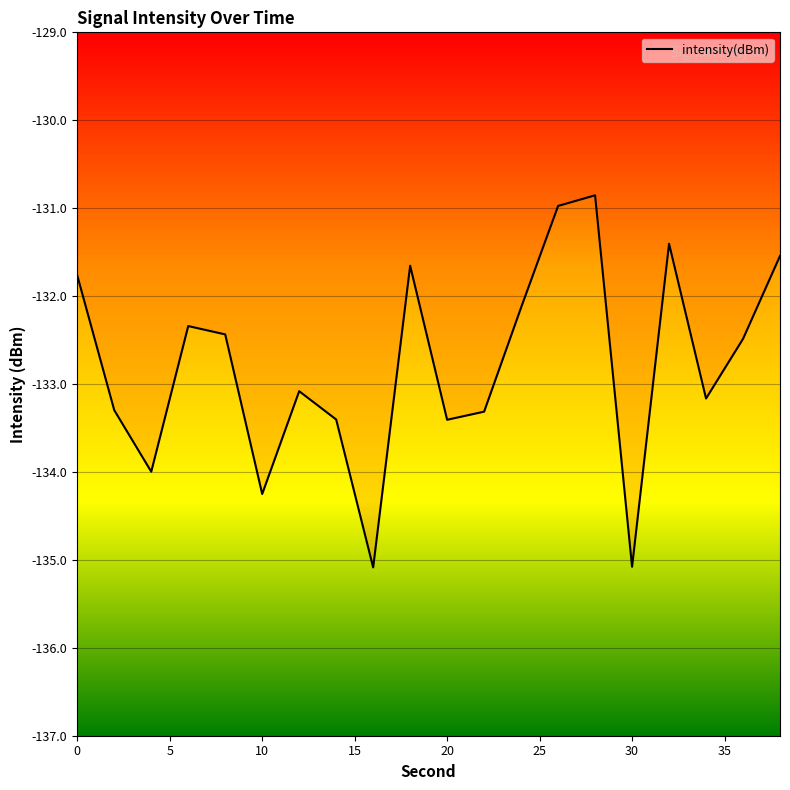

What is the minimum value shown in the chart?

-135.1